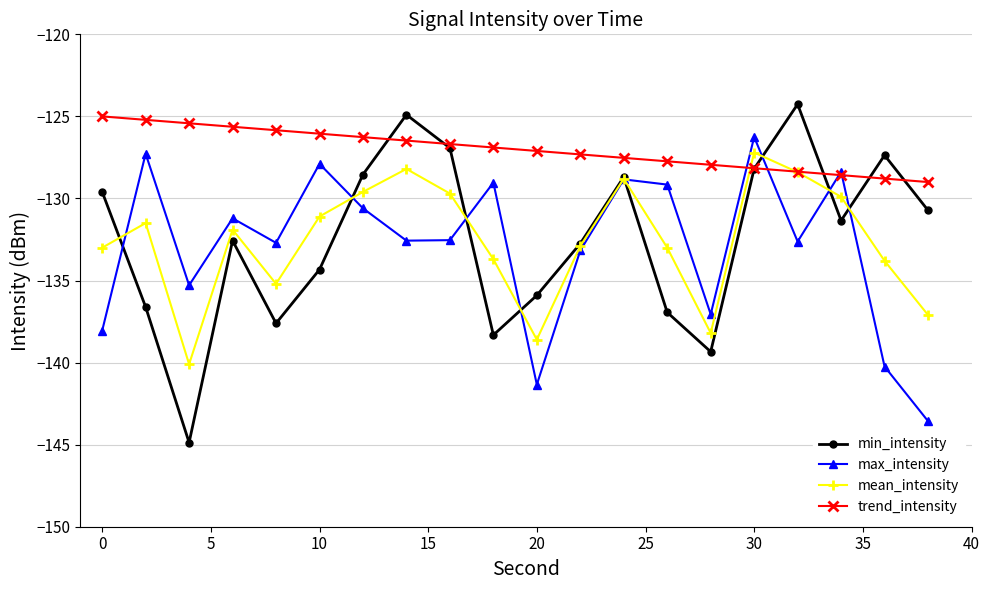

Which series has the widest spread of values?

min_intensity